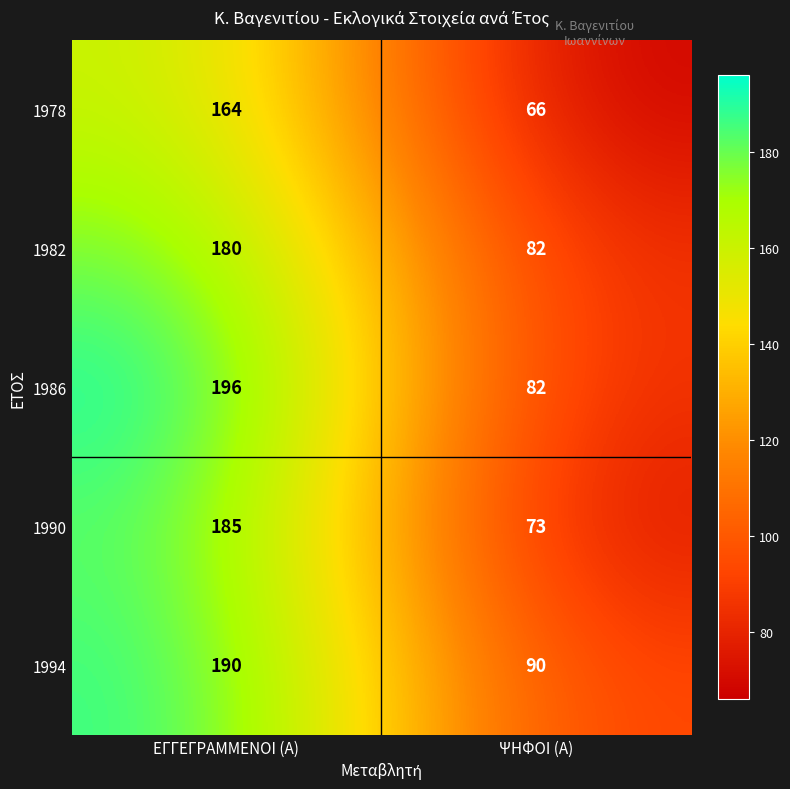

What is the sum of all 1982 values?

262